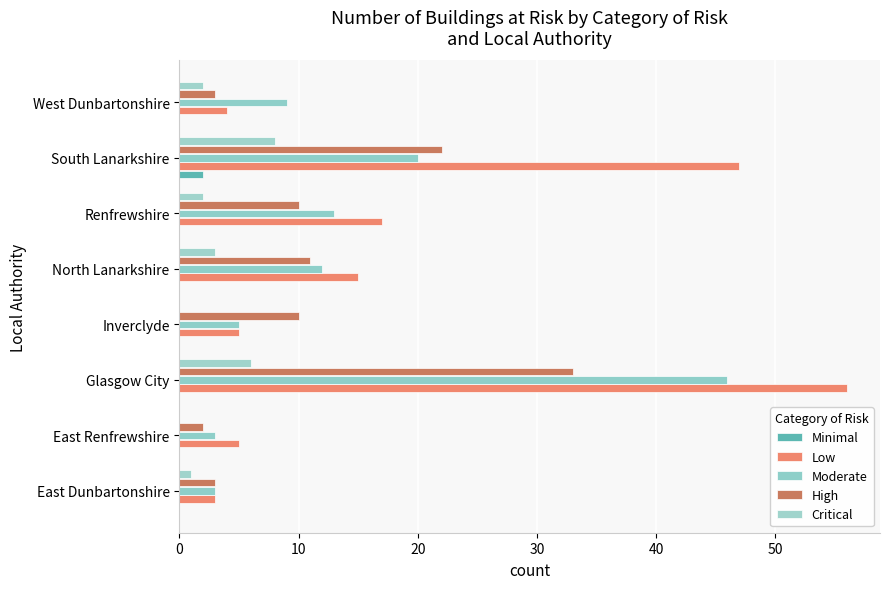

Count the number of data series in this chart.

5